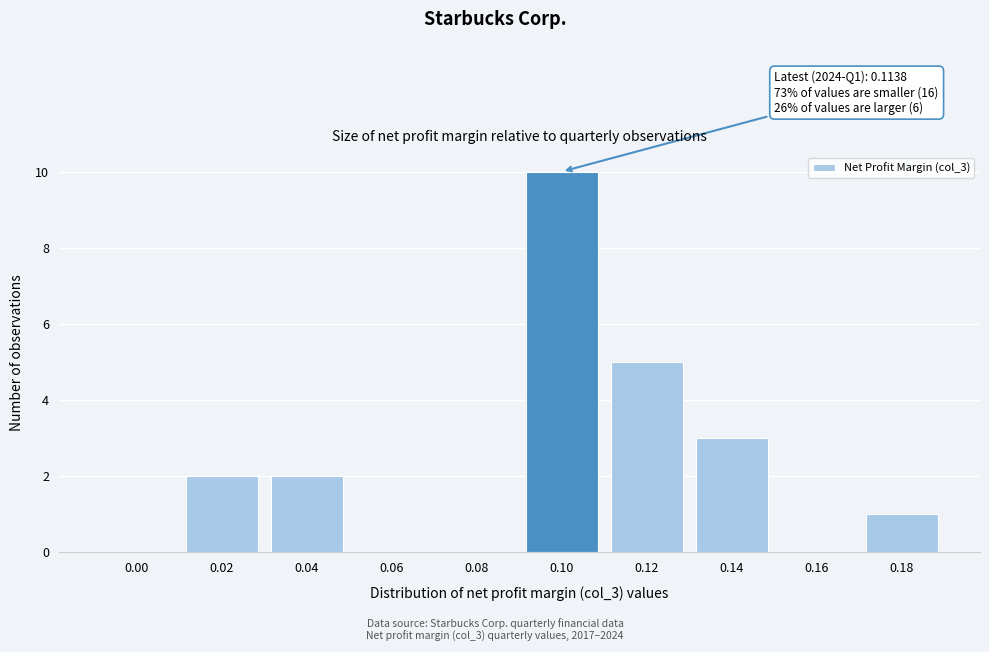

Reading left to right, list all the values displayed in this chart.

0.00=0	0.02=2	0.04=2	0.06=0	0.08=0	0.10=10	0.12=5	0.14=3	0.16=0	0.18=1